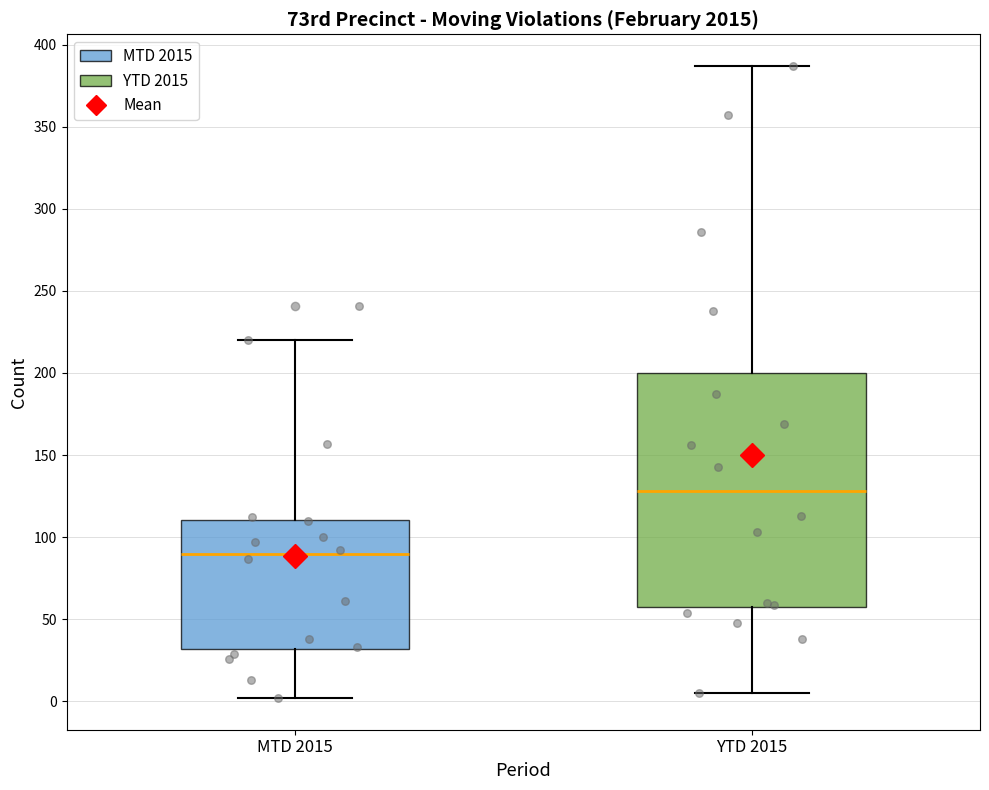

Reading left to right, transcribe this box plot: for each box, give where its median line is, the range the box spans, and where its two whiskers end, as read against the y-axis. The values are not printed on the chart, so give them approximately, as read against the axis.

MTD 2015: median 90, box 30 to 110, whiskers 0 to 220
YTD 2015: median 130, box 60 to 200, whiskers 5 to 385